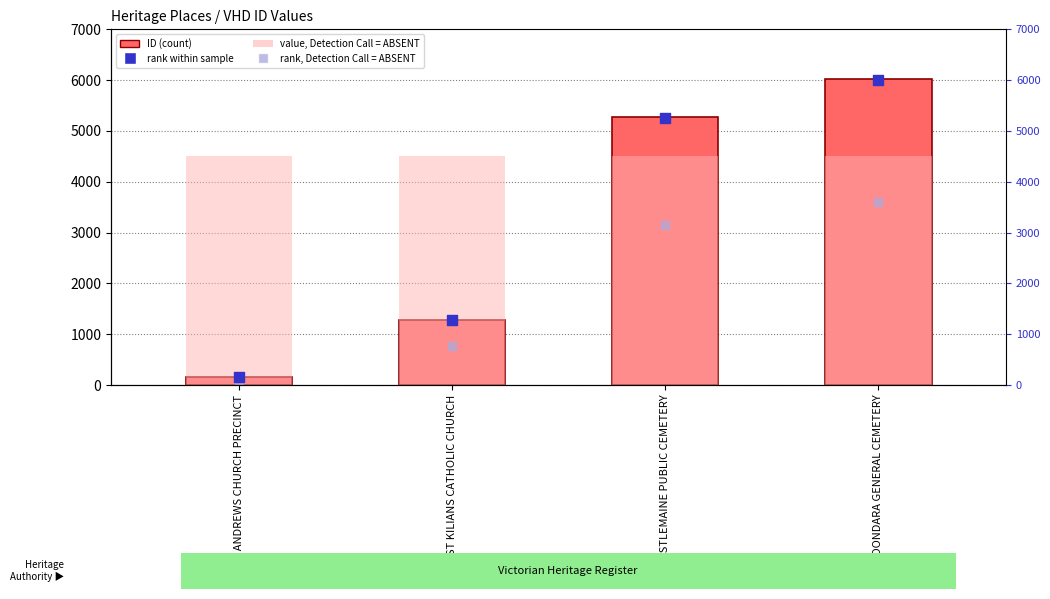

What is the total value across all series at ST ANDREWS CHURCH PRECINCT?

4930.9